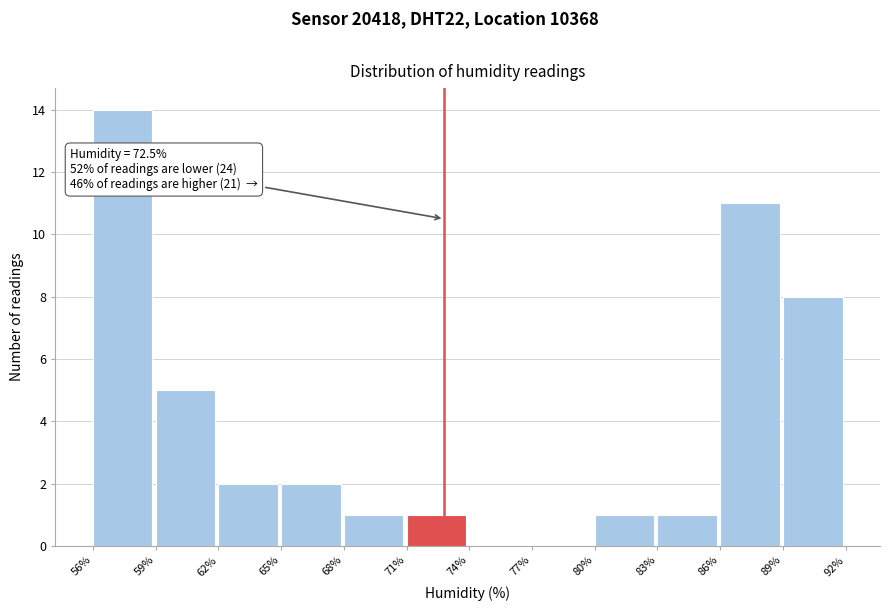

Reading left to right, transcribe all the data shown in this chart.

56%=14	59%=5	62%=2	65%=2	68%=1	71%=1	74%=0	77%=0	80%=1	83%=1	86%=11	89%=8